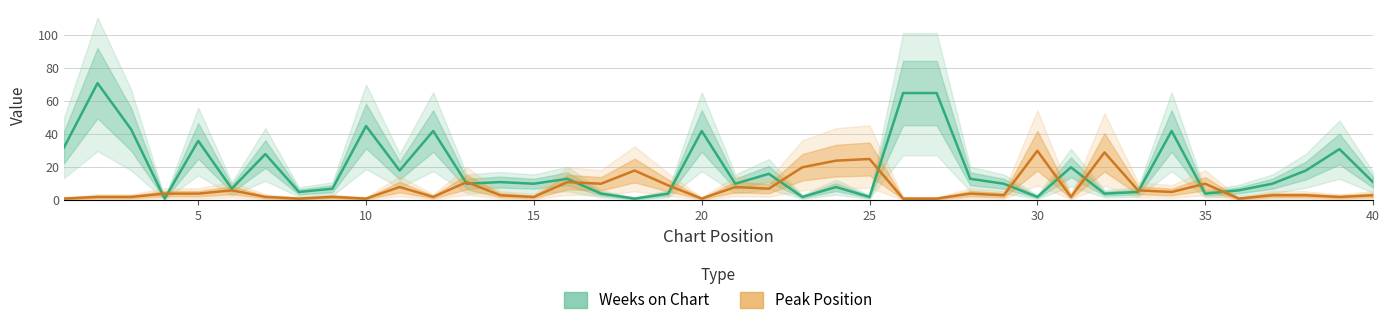

True or false: Weeks on Chart and Peak Position cross at least once.

True